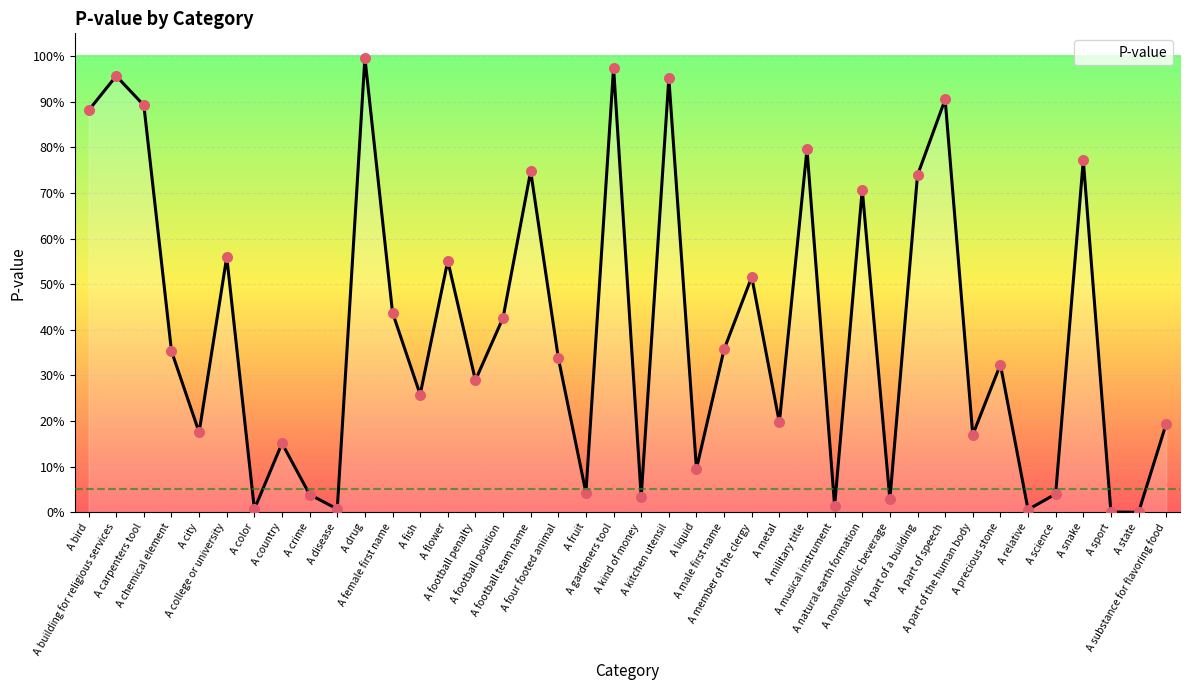

What is the change in value from A chemical element to A relative?

-0.3